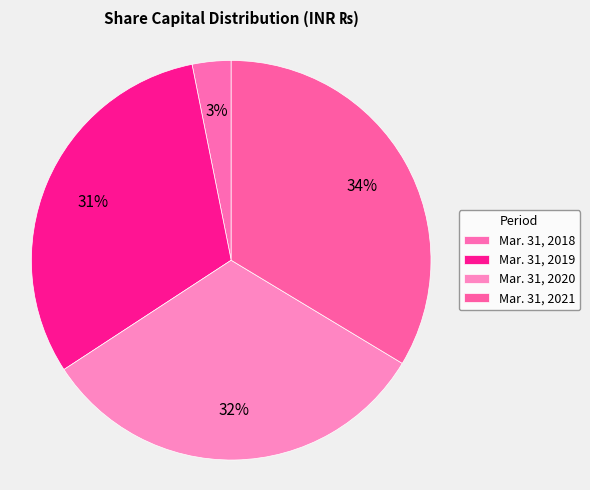

How many slices are in this pie chart?

4